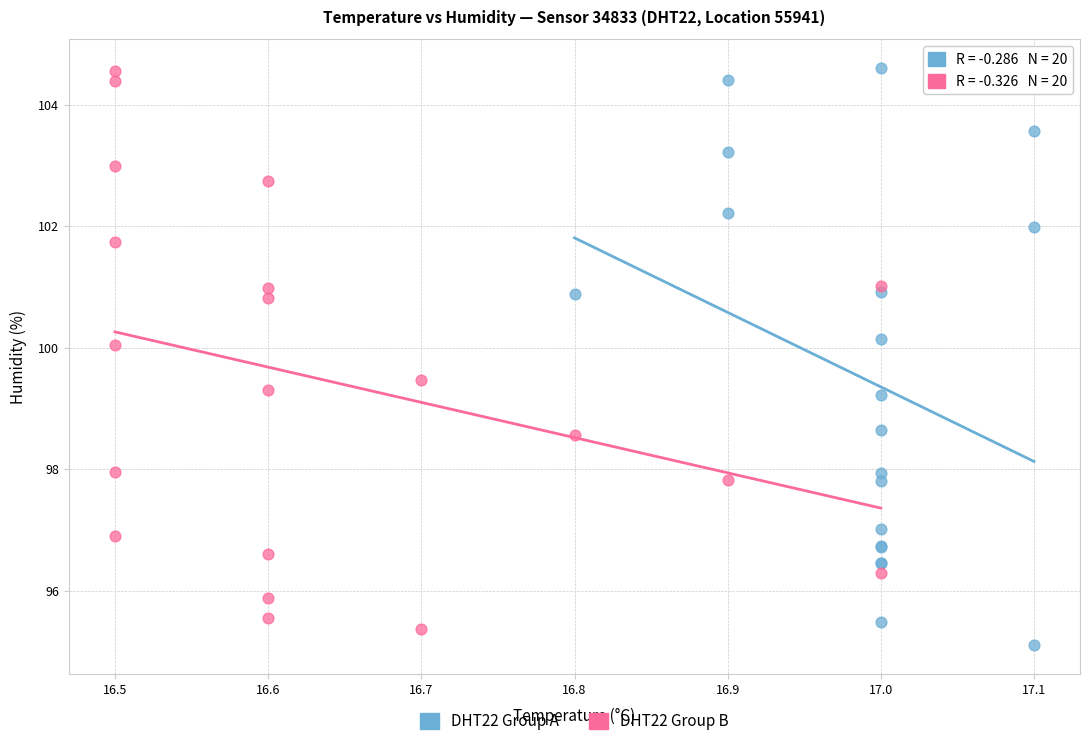

Which series contains the lowest Y value?

DHT22 Group A